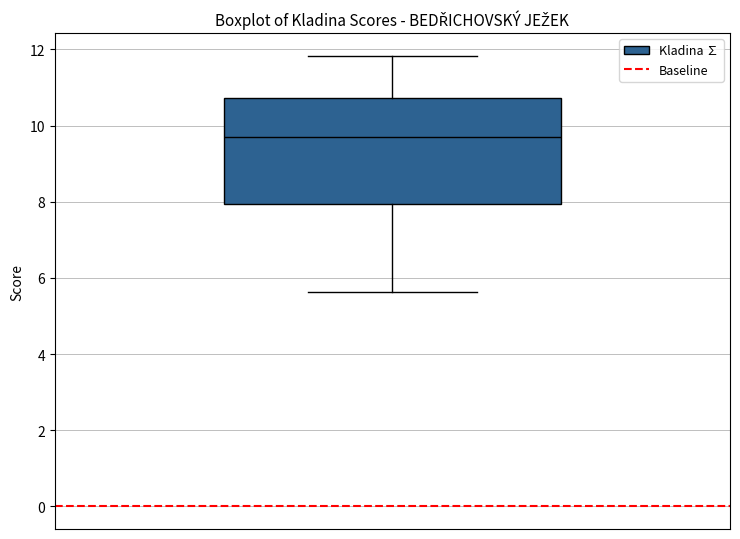

Read this box plot against the y-axis: the position of the median line, the range covered by the box, and the ends of both whiskers. The values are not printed on the chart, so give them approximately, as read against the axis.

median 9.8, box 8.0 to 10.8, whiskers 5.6 to 11.8